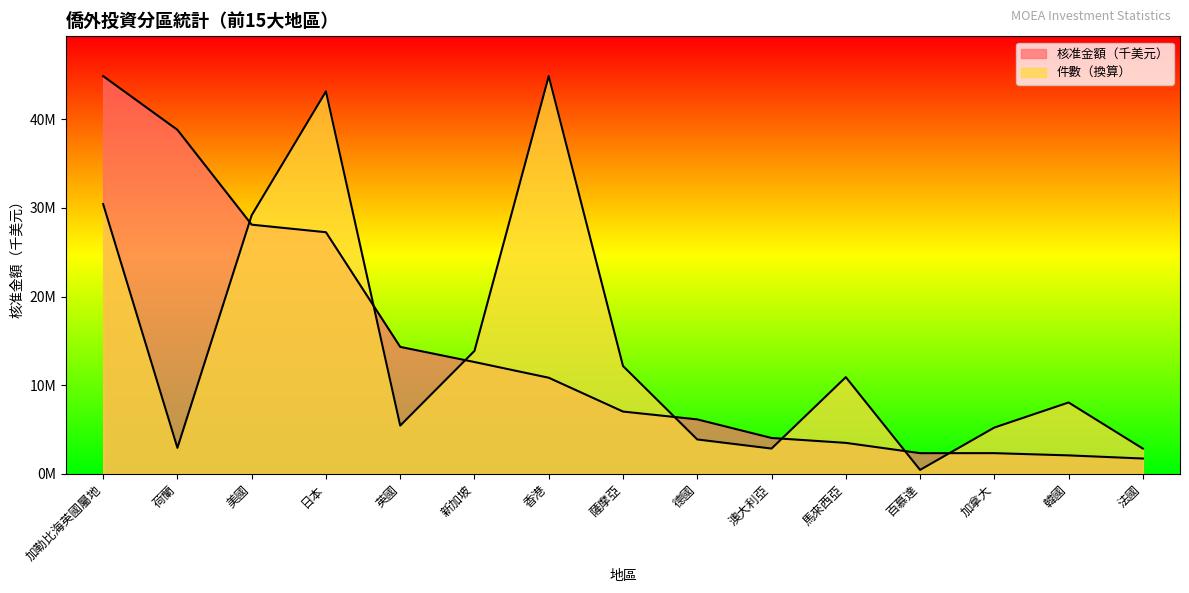

What value does the 件數 series have at 新加坡?

13866658.4